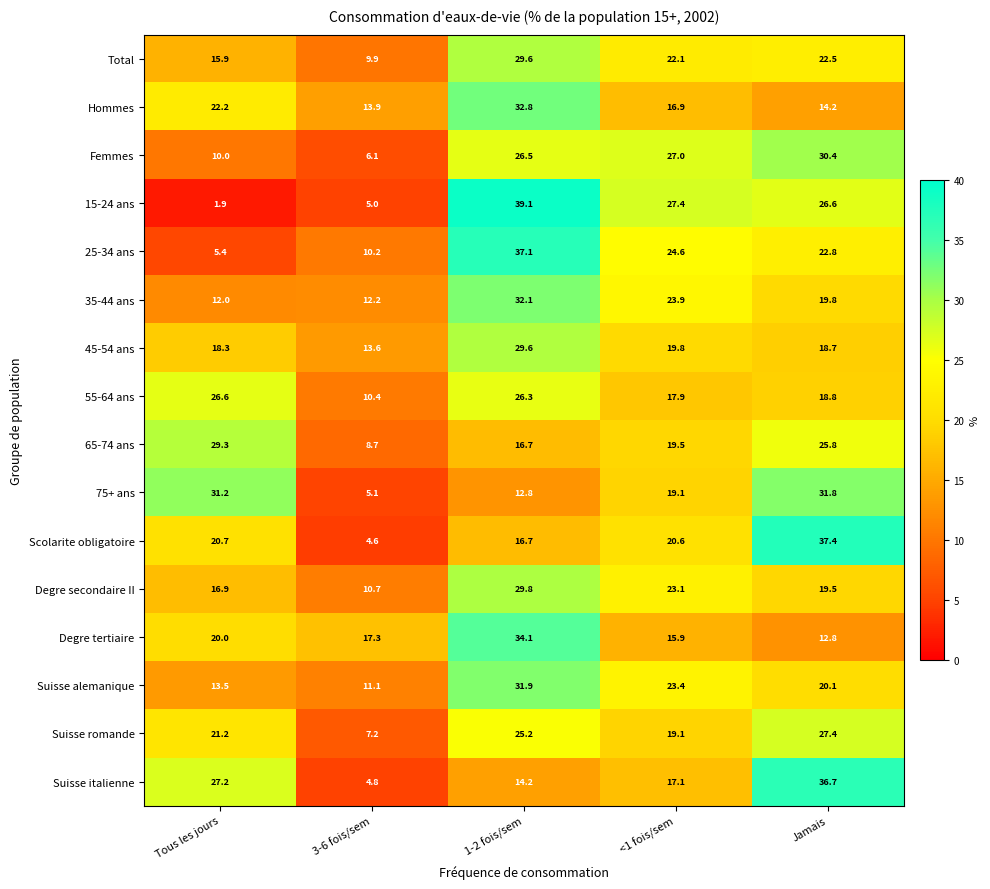

At which label does Suisse alemanique first exceed 20?

1-2 fois/sem